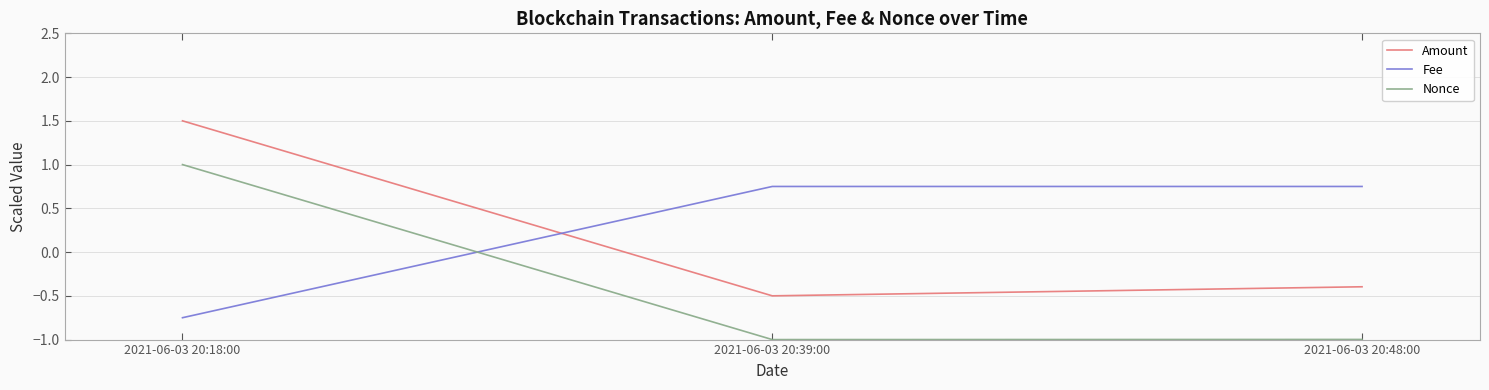

What is the total value across all series at 2021-06-03 20:48:00?

-0.6